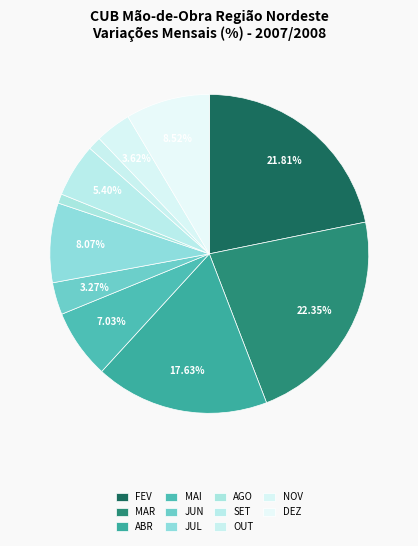

How many slices are in this pie chart?

11